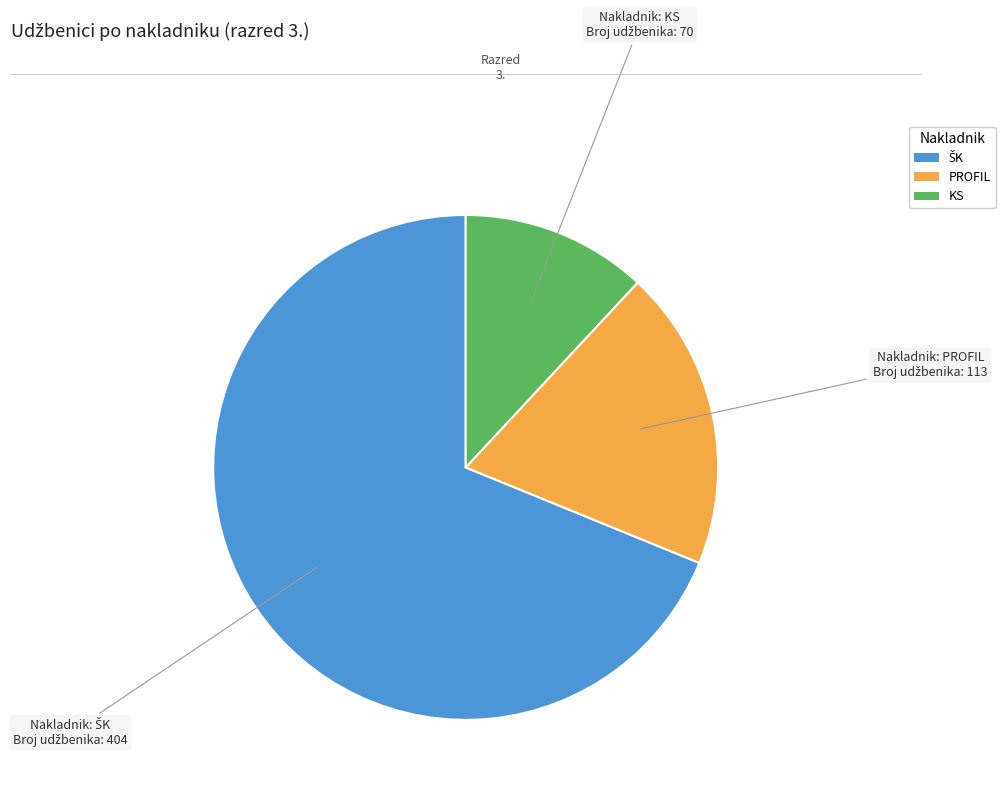

Does any single category account for the majority?

Yes